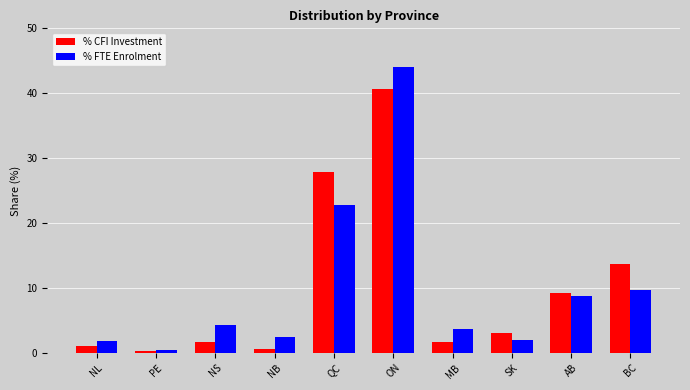

List the series in order of their peak value, highest first.

% FTE Enrolment, % CFI Investment